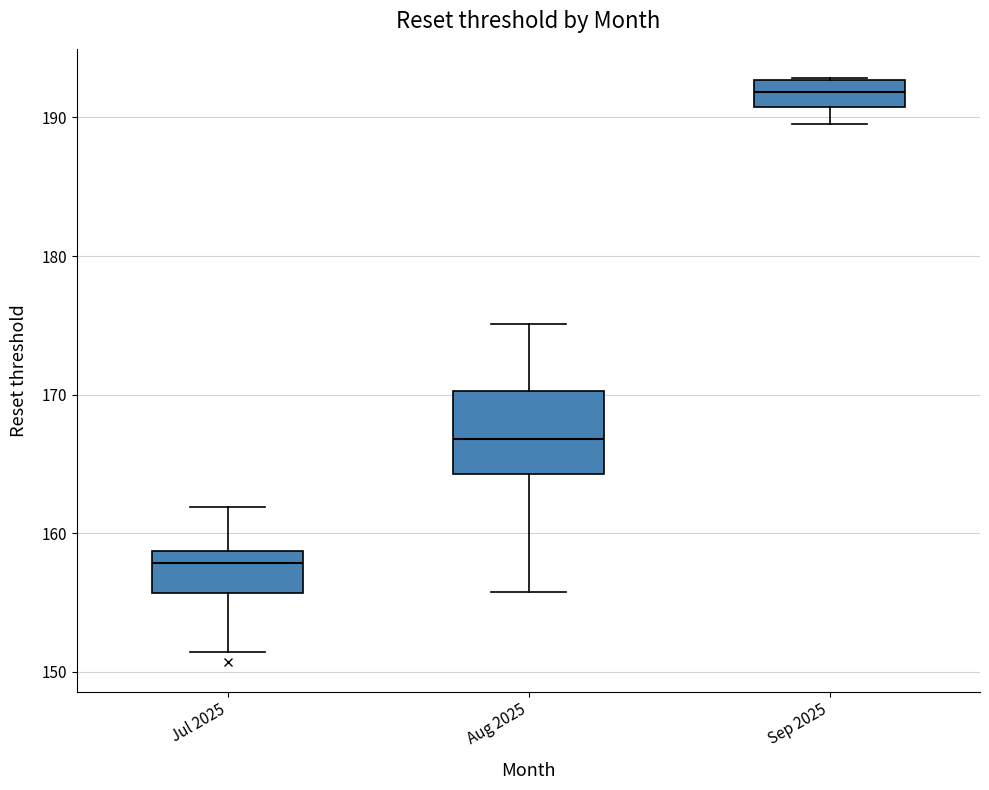

Which box is the tallest, from its lower edge to its upper edge?

Aug 2025